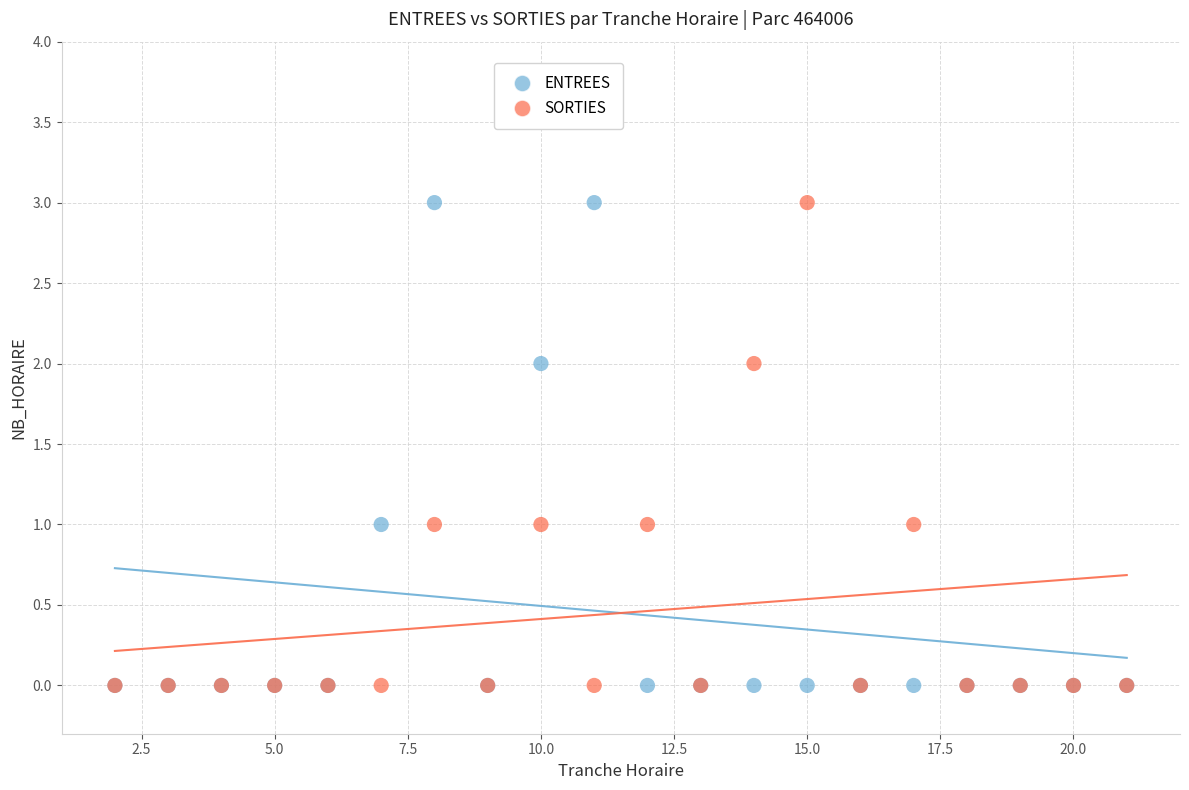

What are all the series names shown in the legend?

ENTREES, SORTIES